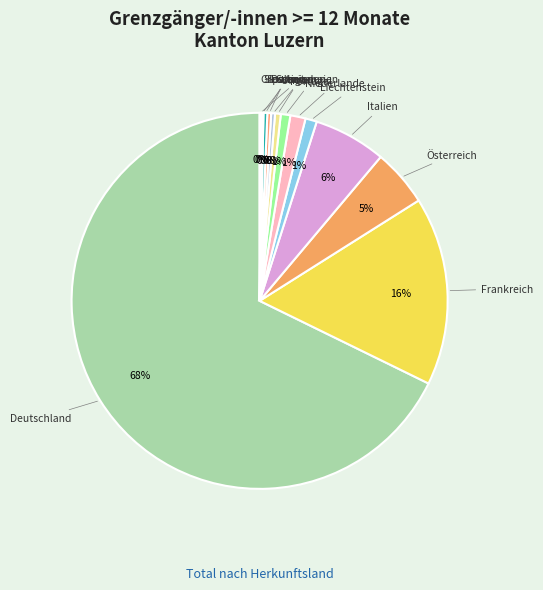

To the nearest percent, what is the difference between the Niederlande and Frankreich slice percentages?

15%